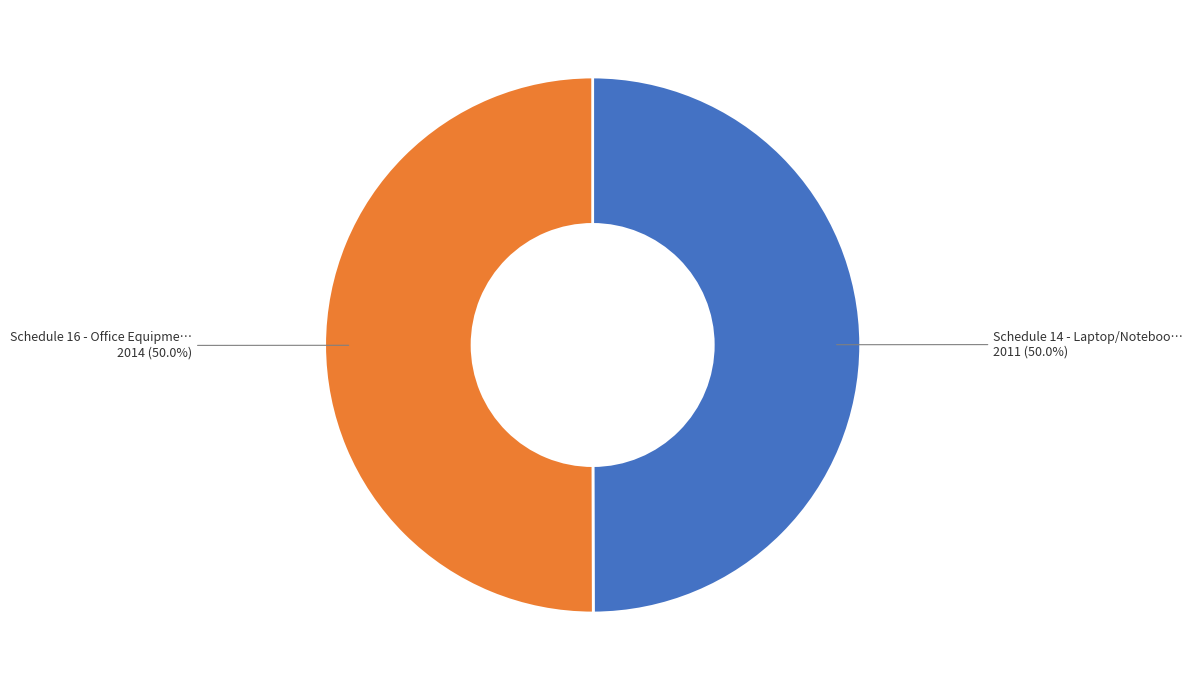

Which category has the biggest portion of the pie?

Schedule 16 - Office Equipments (printers)